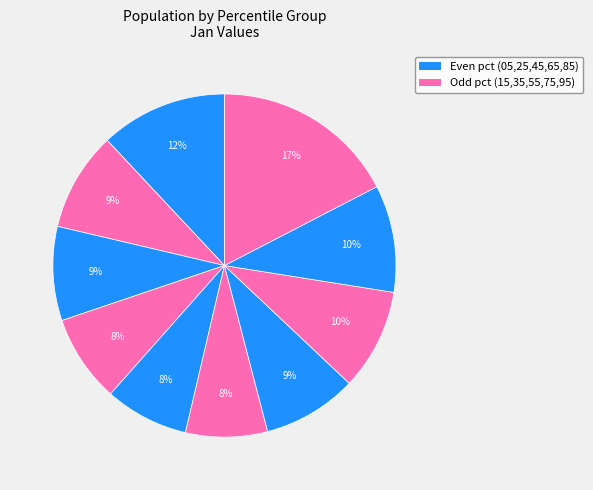

Which slice is the largest?

pct95